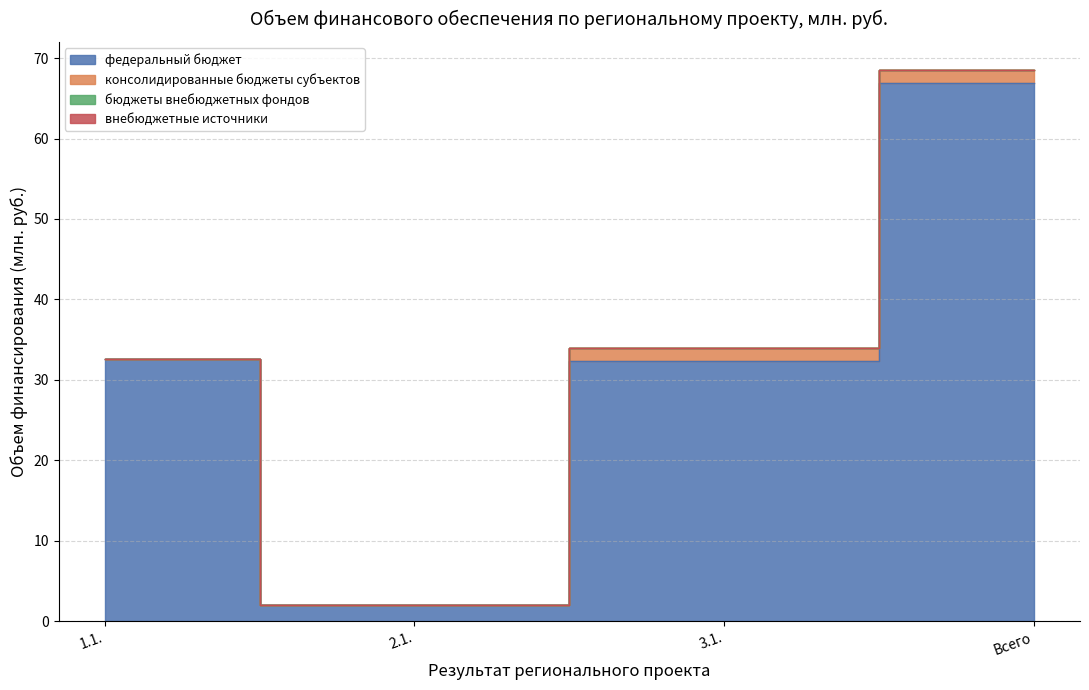

At which label is бюджеты внебюджетных фондов closest to 0?

1.1.